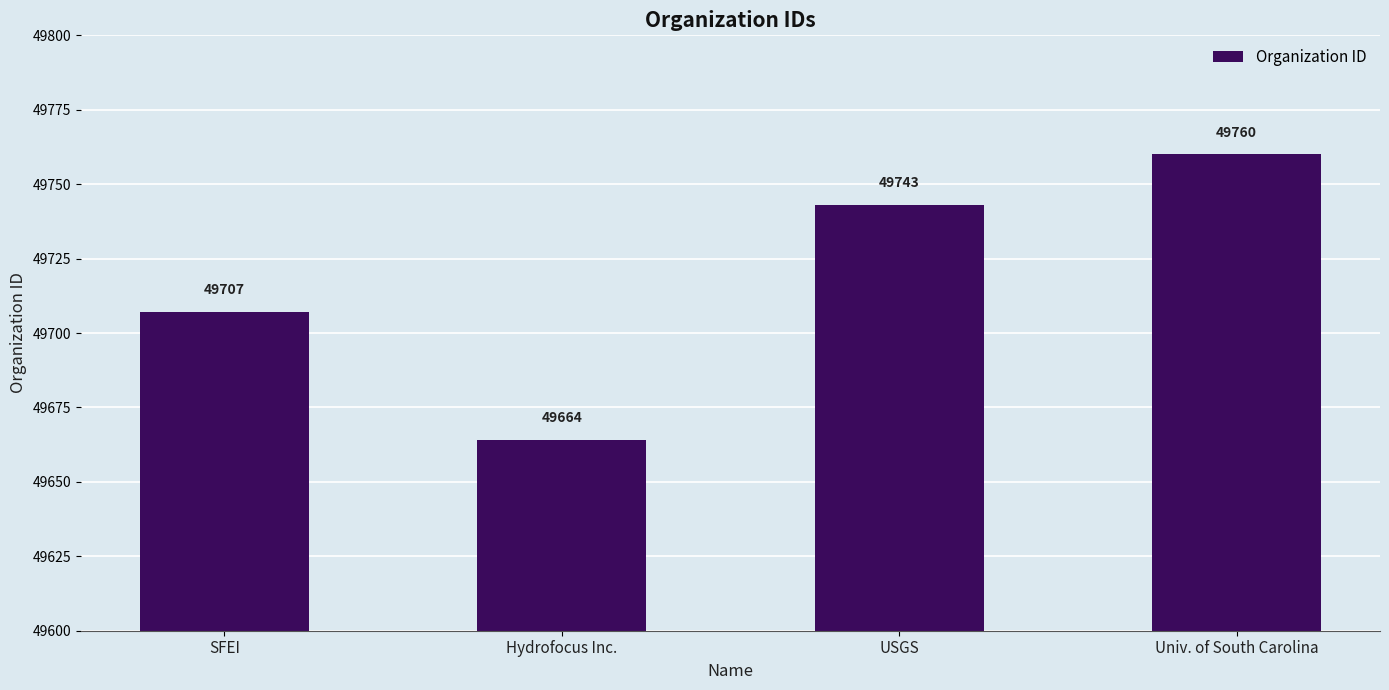

List the labels in order of value, largest first.

Univ. of South Carolina, USGS, SFEI, Hydrofocus Inc.